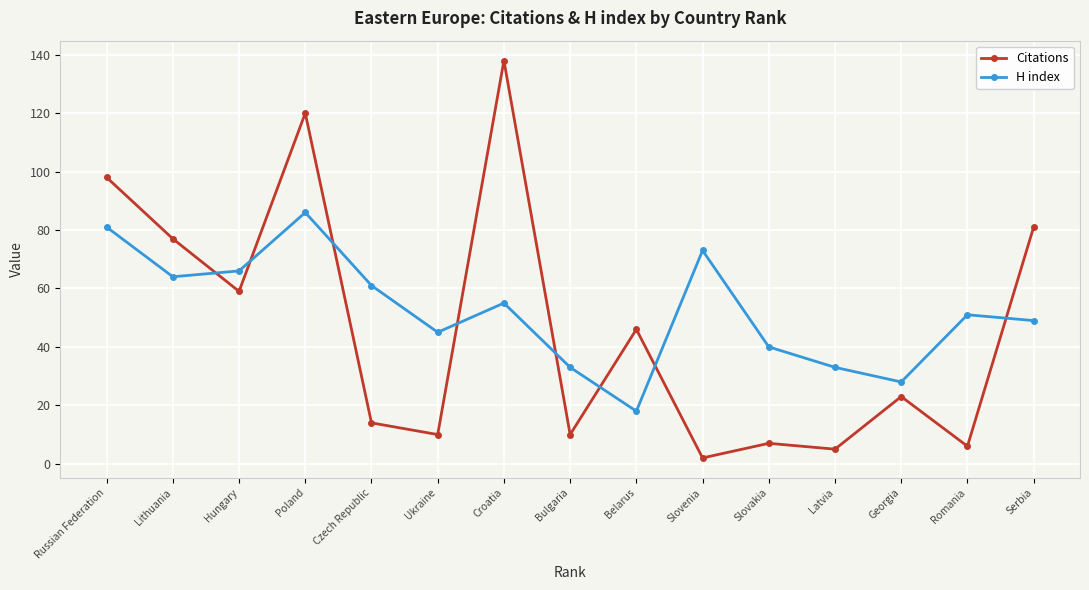

Which category has the highest value across all series?

Croatia